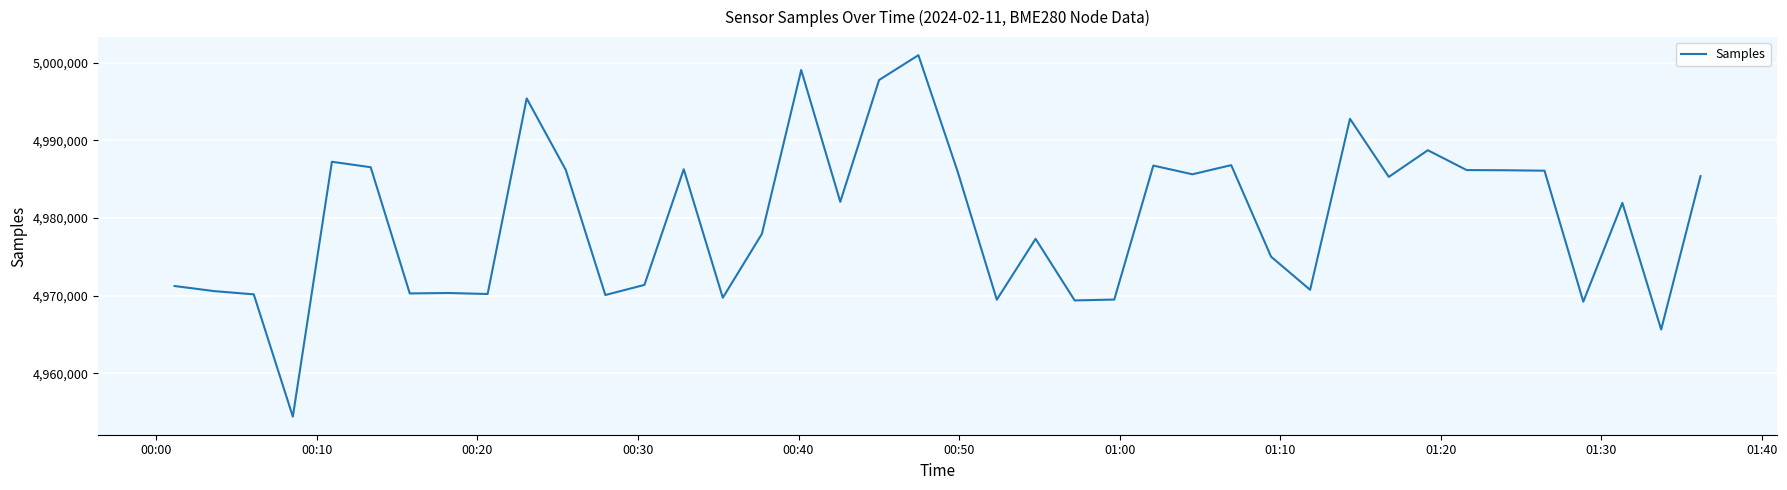

What is the maximum value shown in the chart?

5000947